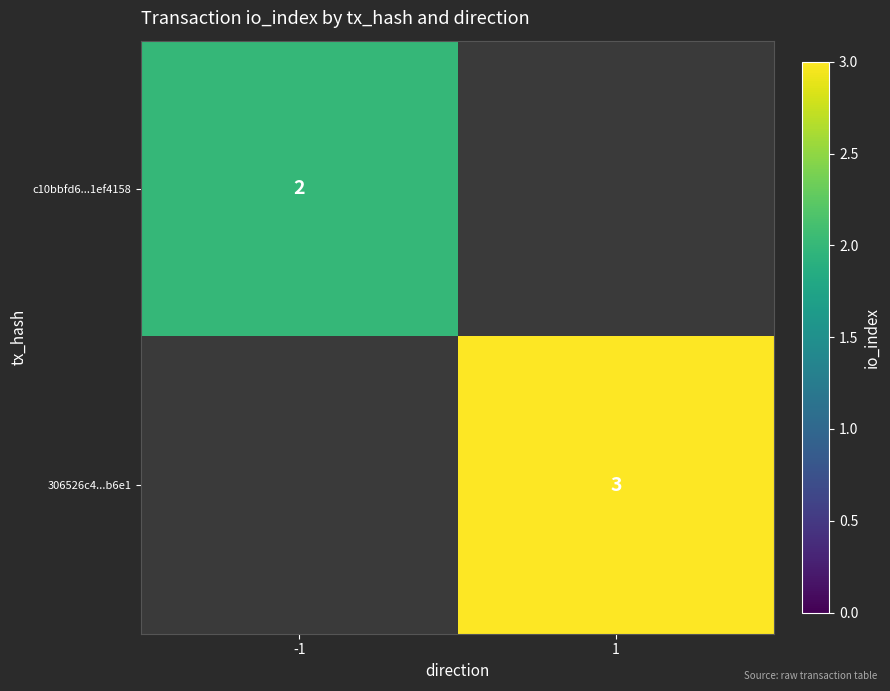

True or false: c10bbfd6...1ef4158 has a value of 3 at -1.

False